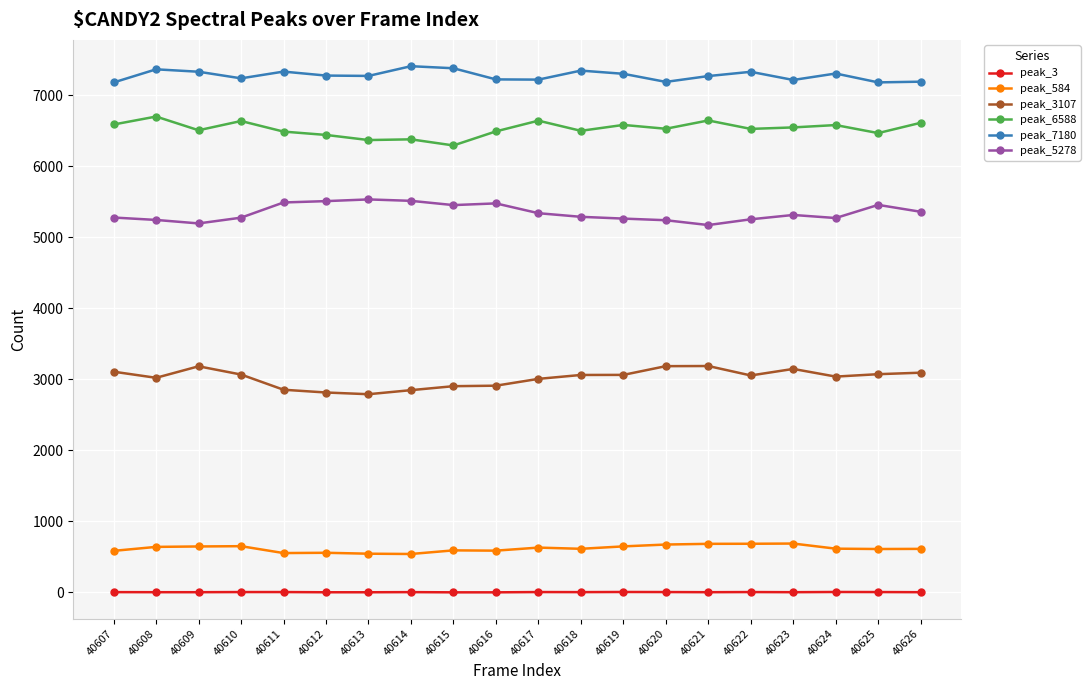

List the series in order of their peak value, highest first.

peak_7180, peak_6588, peak_5278, peak_3107, peak_584, peak_3